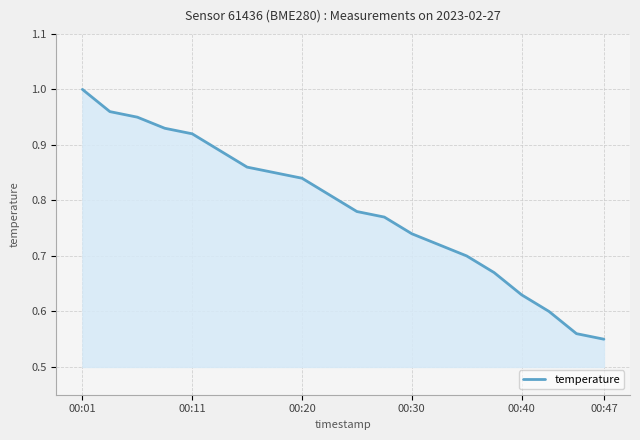

What is the value of the 17th point from the left?

0.6